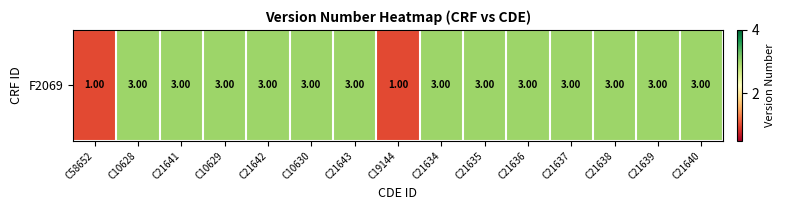

Reading left to right, extract all data points from this chart.

C58652=1	C10628=3	C21641=3	C10629=3	C21642=3	C10630=3	C21643=3	C19144=1	C21634=3	C21635=3	C21636=3	C21637=3	C21638=3	C21639=3	C21640=3